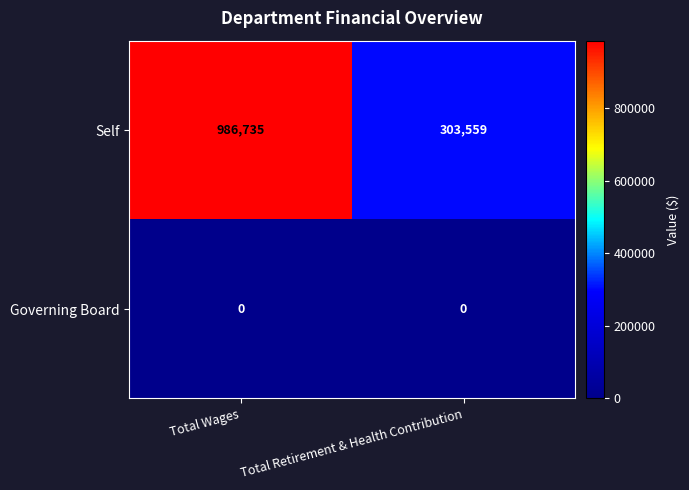

Which series has the largest total across all categories?

Self